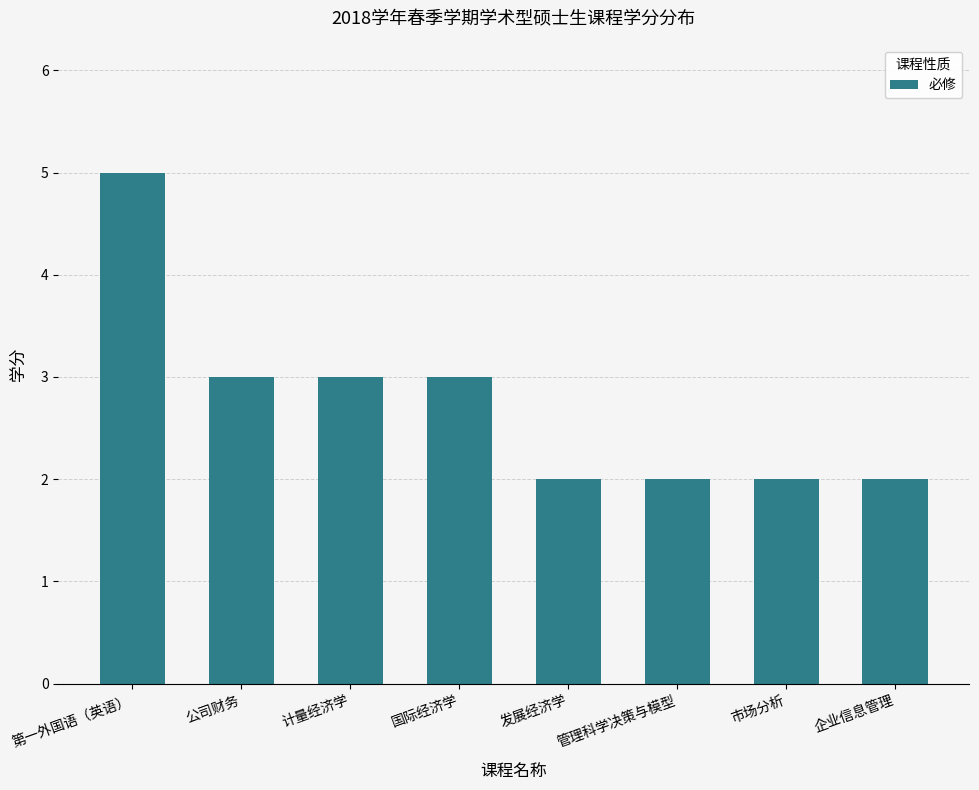

What is the smallest value displayed?

2